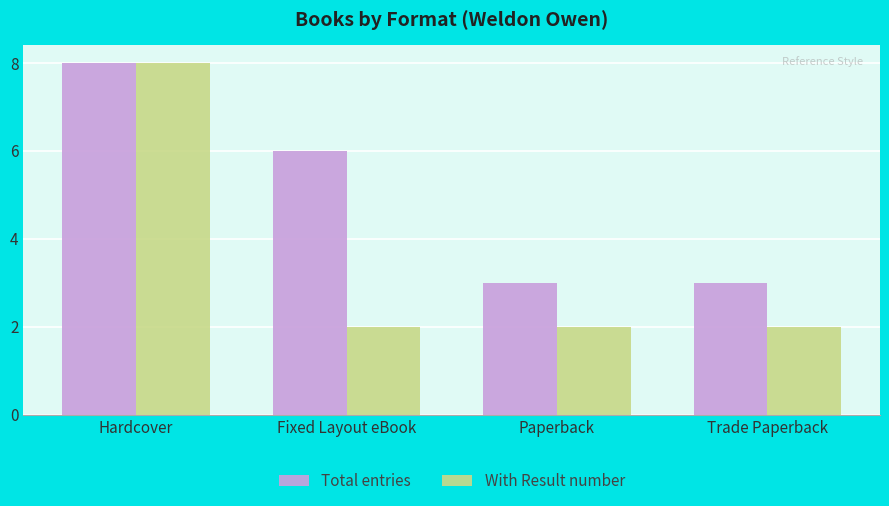

At how many categories does at least one series exceed 5?

2